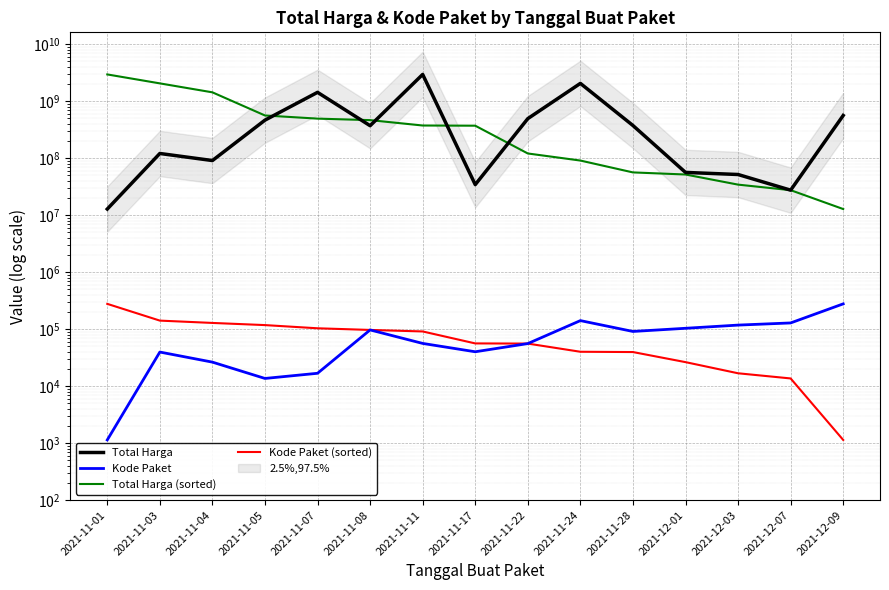

What is the sum of the Kode Paket (sorted) values at 2021-11-17 and 2021-11-03?

197360